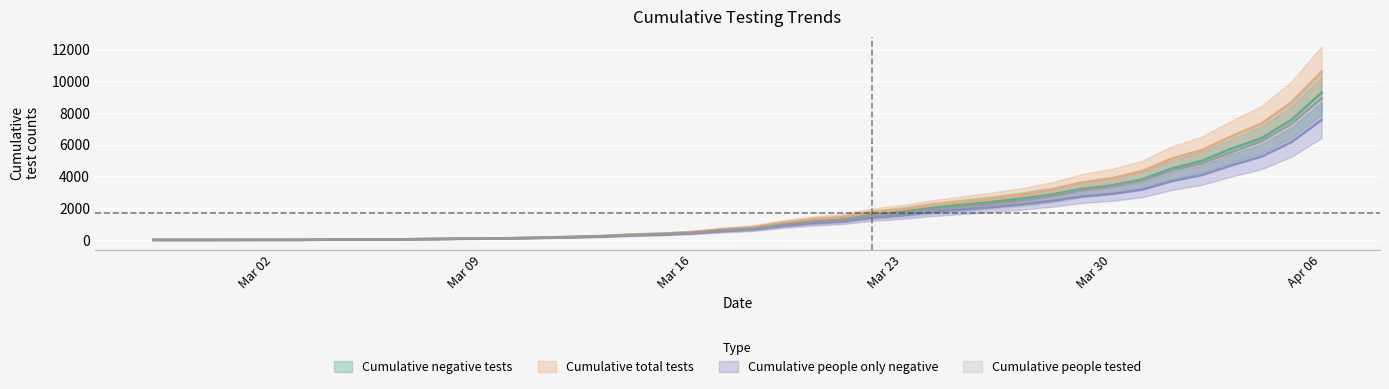

Which series has the largest range (max minus min)?

Cumulative total tests